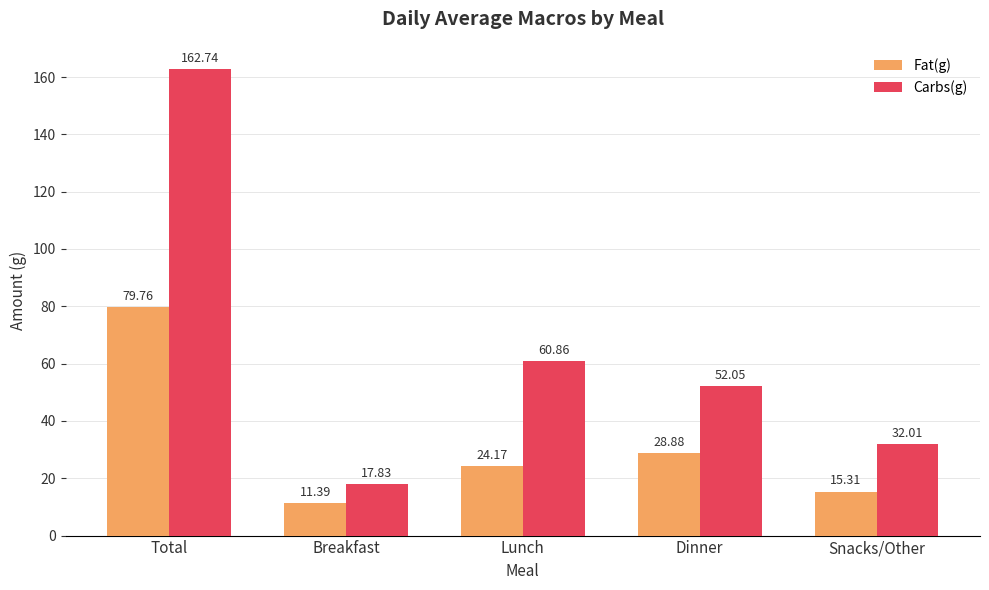

What is the difference between the highest and lowest values at Total?

83.0